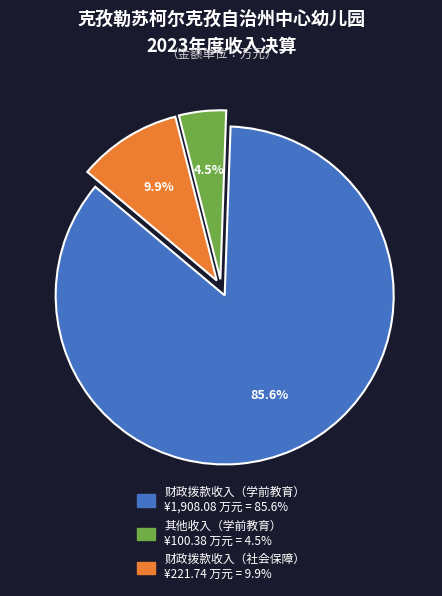

To the nearest percent, what is the average slice percentage?

33%